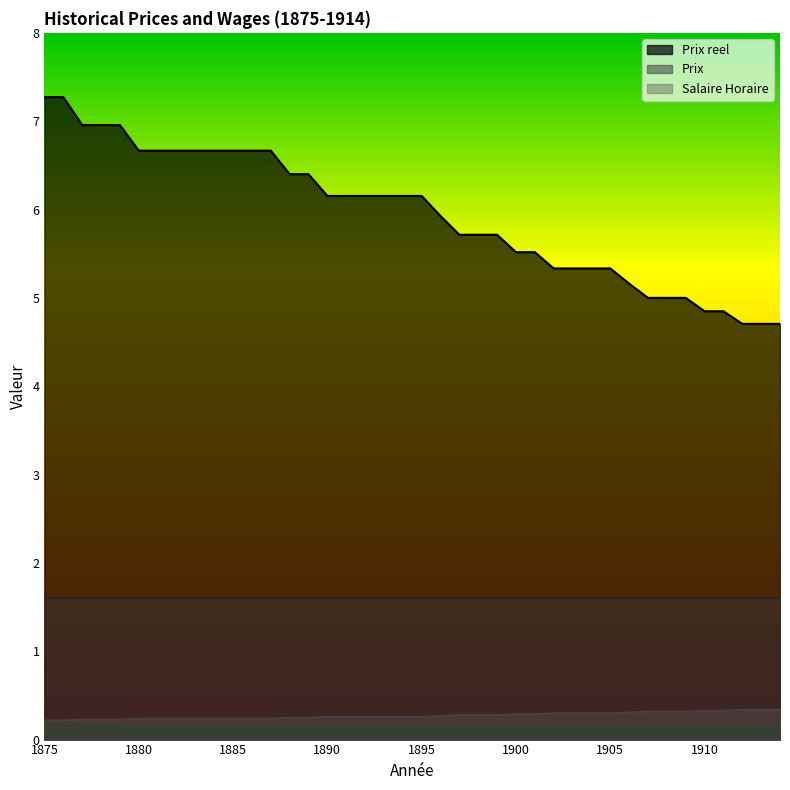

Between 1897 and 1911, which is larger?

1911